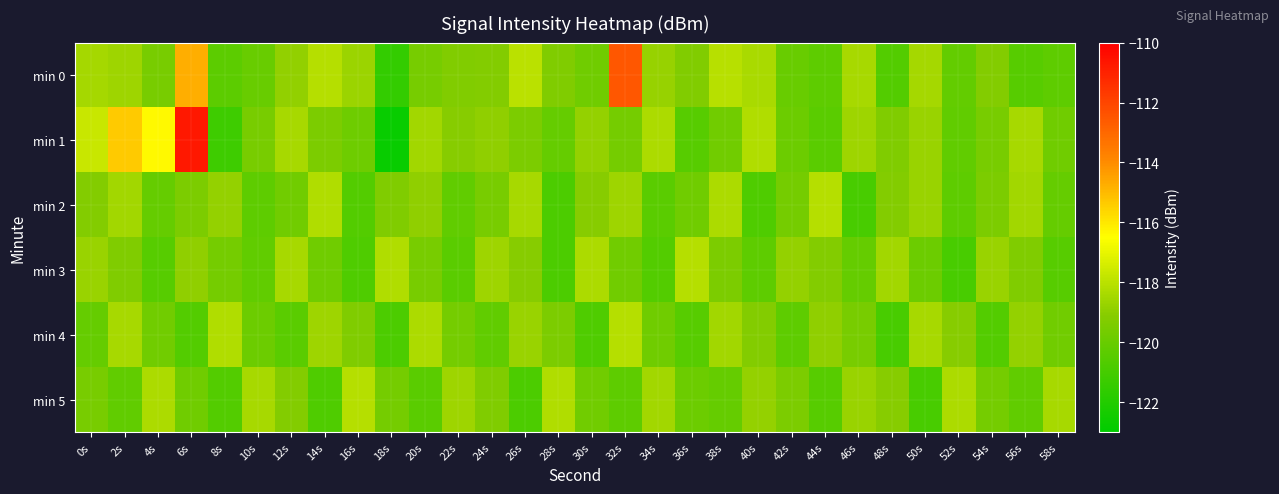

Reading left to right, list all the values displayed in this chart.

min 0: 0s=-118.4	2s=-118.6	4s=-119.5	6s=-114.8	8s=-120.3	10s=-120.0	12s=-118.9	14s=-118.1	16s=-118.7	18s=-121.5	20s=-119.5	22s=-119.2	24s=-119.2	26s=-118.0	28s=-119.3	30s=-119.8	32s=-112.5	34s=-118.8	36s=-119.3	38s=-118.1	40s=-118.3	42s=-120.0	44s=-120.3	46s=-118.4	48s=-120.6	50s=-118.5	52s=-120.1	54s=-119.2	56s=-120.5	58s=-120.3
min 1: 0s=-117.7	2s=-115.3	4s=-116.4	6s=-110.7	8s=-121.2	10s=-119.5	12s=-118.4	14s=-119.4	16s=-119.8	18s=-122.7	20s=-118.5	22s=-119.1	24s=-118.9	26s=-119.4	28s=-120.1	30s=-118.8	32s=-119.6	34s=-118.3	36s=-120.5	38s=-119.7	40s=-118.2	42s=-119.9	44s=-120.4	46s=-118.6	48s=-119.3	50s=-118.7	52s=-120.2	54s=-119.5	56s=-118.4	58s=-119.8
min 2: 0s=-119.2	2s=-118.5	4s=-120.1	6s=-119.4	8s=-118.8	10s=-120.3	12s=-119.7	14s=-118.2	16s=-120.6	18s=-119.3	20s=-118.9	22s=-120.2	24s=-119.5	26s=-118.4	28s=-120.8	30s=-119.1	32s=-118.6	34s=-120.4	36s=-119.8	38s=-118.3	40s=-120.7	42s=-119.6	44s=-118.1	46s=-120.9	48s=-119.2	50s=-118.7	52s=-120.3	54s=-119.4	56s=-118.5	58s=-120.1
min 3: 0s=-118.7	2s=-119.3	4s=-120.5	6s=-118.9	8s=-119.6	10s=-120.2	12s=-118.4	14s=-119.8	16s=-120.7	18s=-118.2	20s=-119.5	22s=-120.4	24s=-118.6	26s=-119.1	28s=-120.8	30s=-118.3	32s=-119.7	34s=-120.6	36s=-118.1	38s=-119.4	40s=-120.3	42s=-118.8	44s=-119.2	46s=-120.1	48s=-118.5	50s=-119.9	52s=-120.9	54s=-118.7	56s=-119.3	58s=-120.5
min 4: 0s=-120.1	2s=-118.4	4s=-119.7	6s=-120.6	8s=-118.2	10s=-119.9	12s=-120.4	14s=-118.6	16s=-119.3	18s=-120.8	20s=-118.3	22s=-119.6	24s=-120.2	26s=-118.7	28s=-119.4	30s=-120.7	32s=-118.1	34s=-119.8	36s=-120.5	38s=-118.5	40s=-119.2	42s=-120.3	44s=-118.9	46s=-119.5	48s=-120.9	50s=-118.4	52s=-119.1	54s=-120.6	56s=-118.8	58s=-119.7
min 5: 0s=-119.5	2s=-120.2	4s=-118.3	6s=-119.8	8s=-120.6	10s=-118.4	12s=-119.2	14s=-120.7	16s=-118.1	18s=-119.6	20s=-120.4	22s=-118.6	24s=-119.3	26s=-120.8	28s=-118.2	30s=-119.7	32s=-120.3	34s=-118.5	36s=-119.9	38s=-120.1	40s=-118.8	42s=-119.4	44s=-120.5	46s=-118.7	48s=-119.1	50s=-120.9	52s=-118.3	54s=-119.6	56s=-120.2	58s=-118.4